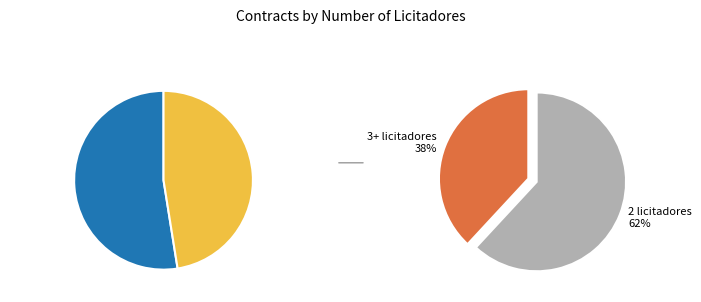

Is it true that 4 is 13% of the pie?

False